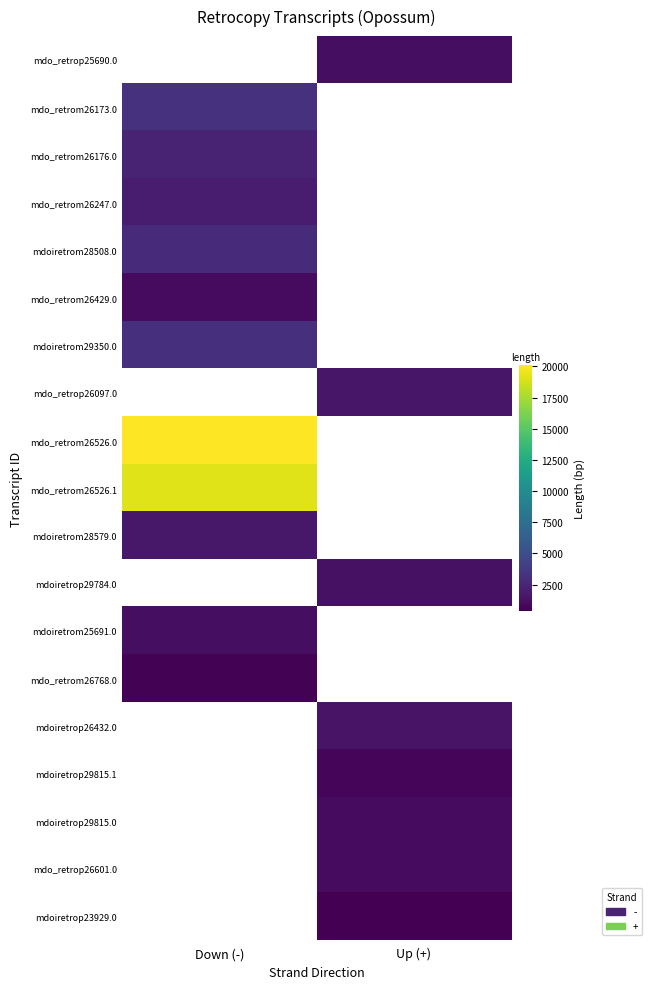

Rank the categories by mdo_retrom26526.0 value from lowest to highest.

Down (-), Up (+)